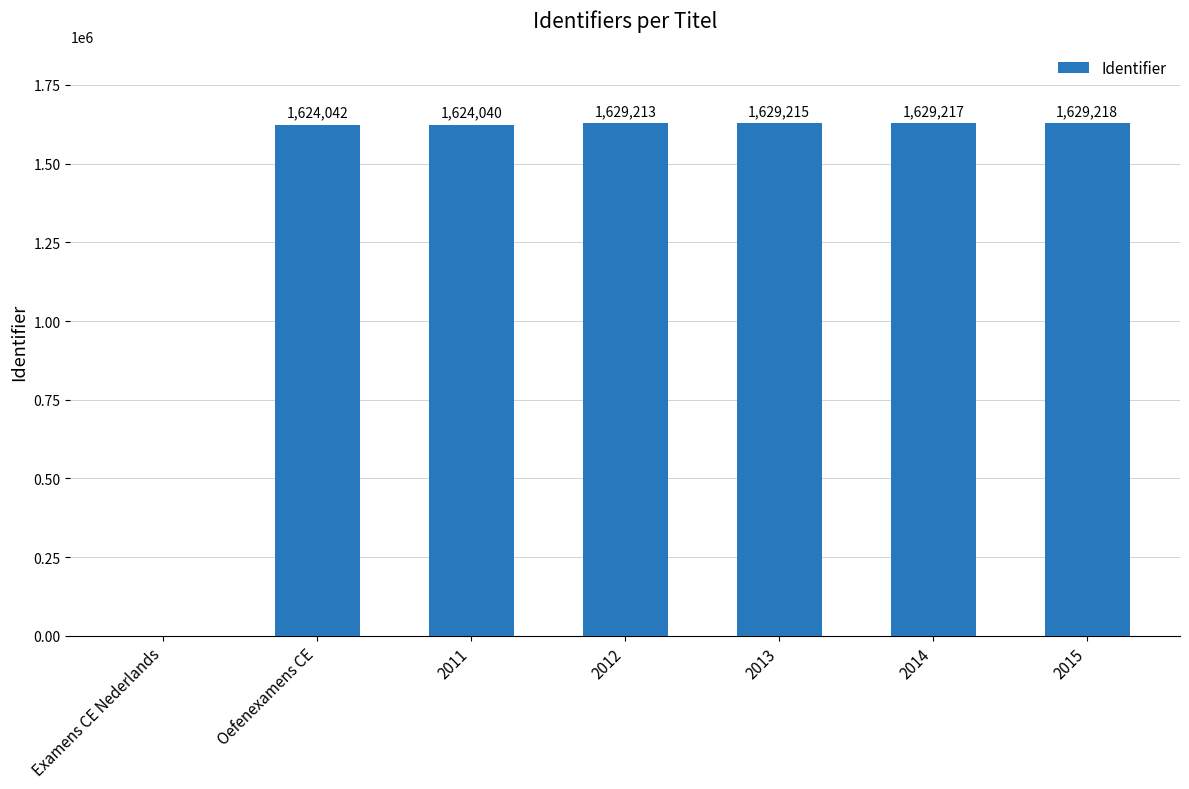

What is the greatest value displayed?

1629218